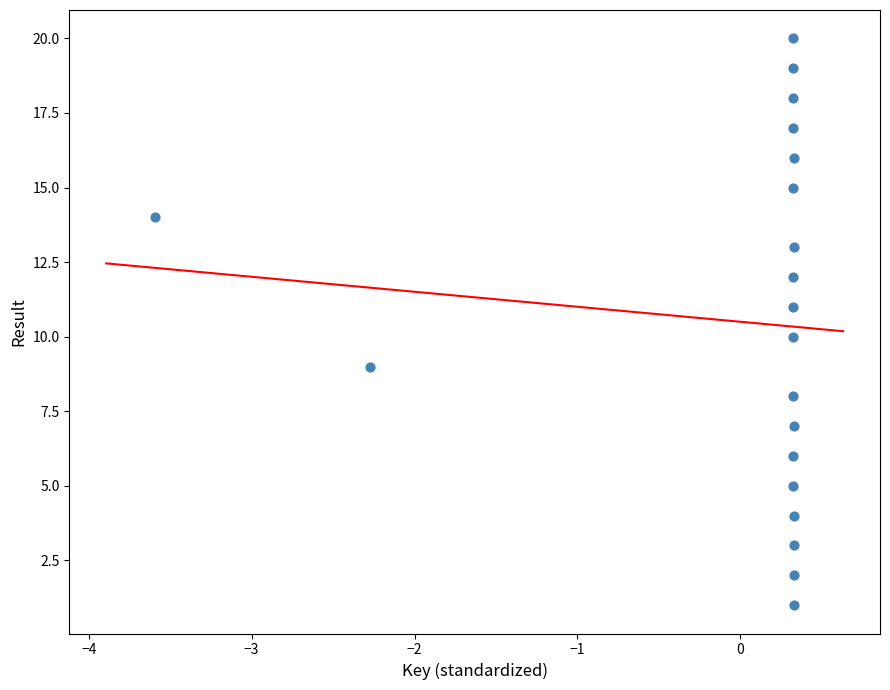

What is the range of Y values (max minus min)?

19